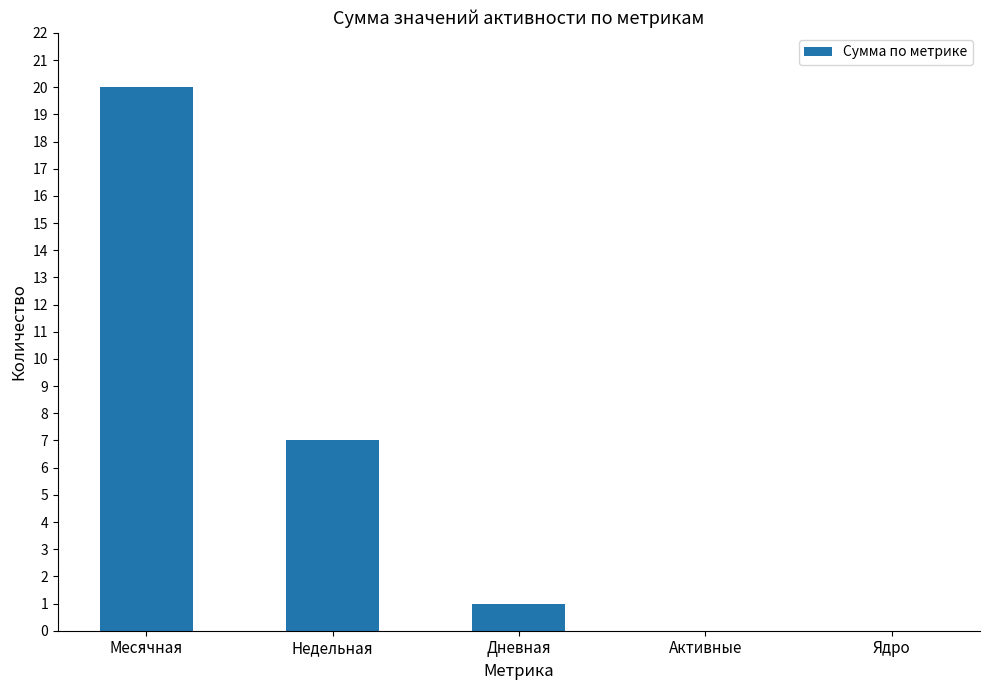

What is the approximate value at Месячная, to the nearest 5?

20